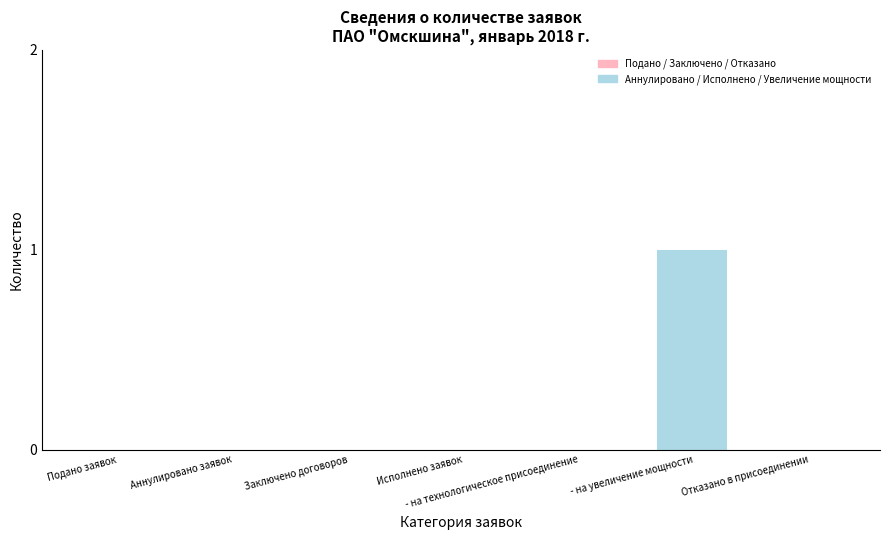

Is it true that the value at Подано заявок is 1?

False